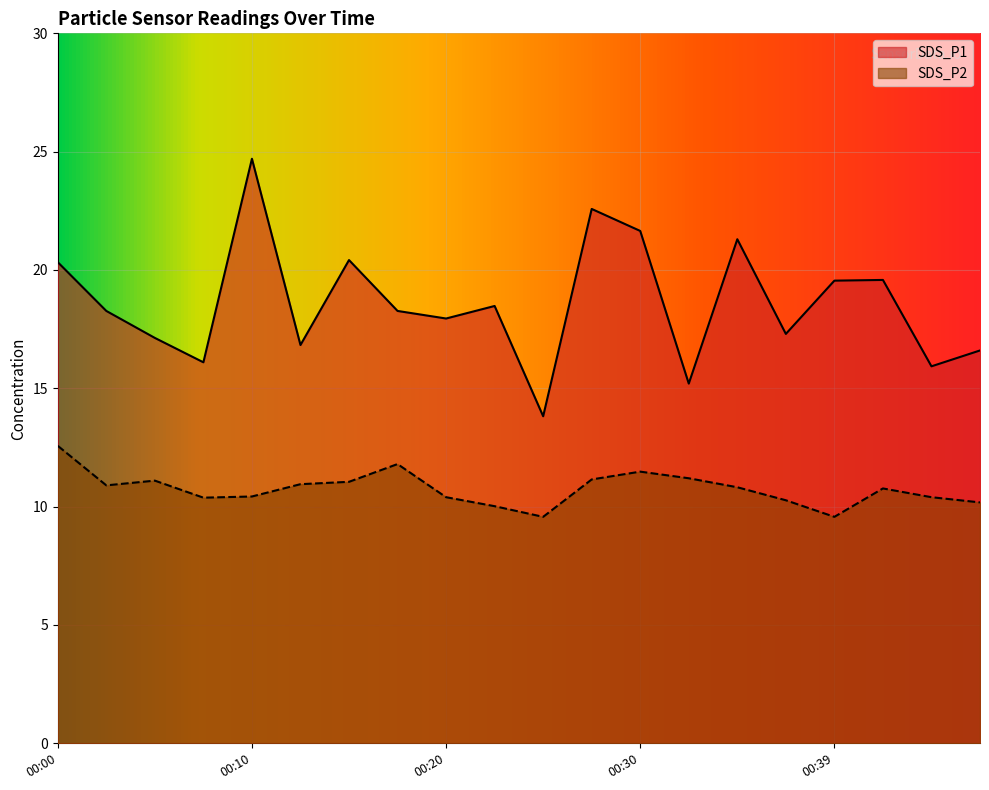

Which series has the largest range (max minus min)?

SDS_P1